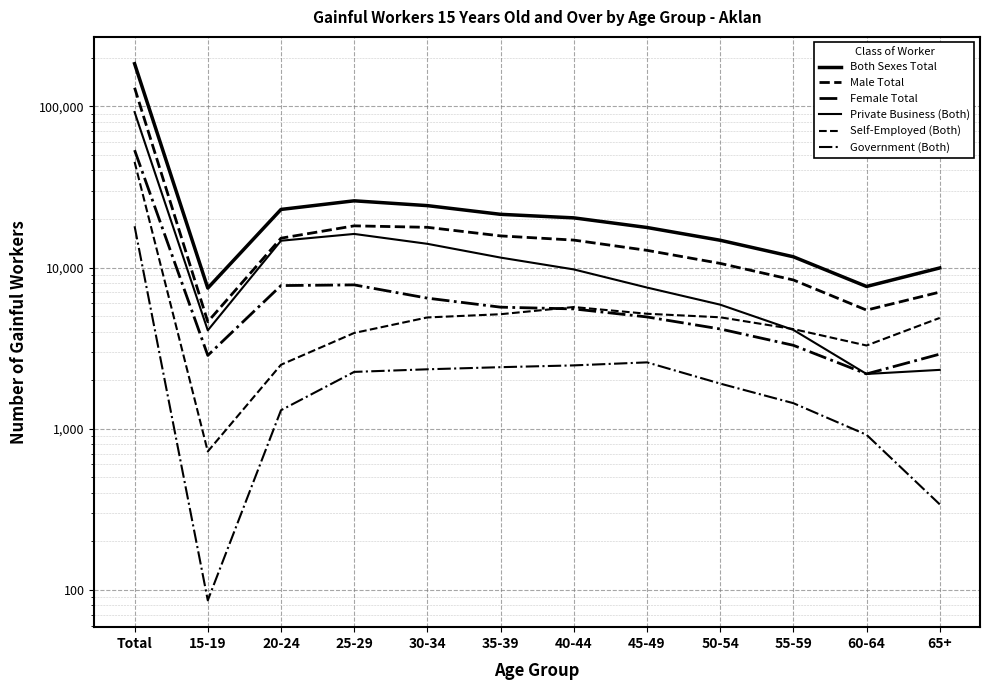

What are all the series names shown in the legend?

Both Sexes Total, Male Total, Female Total, Private Business (Both), Self-Employed (Both), Government (Both)